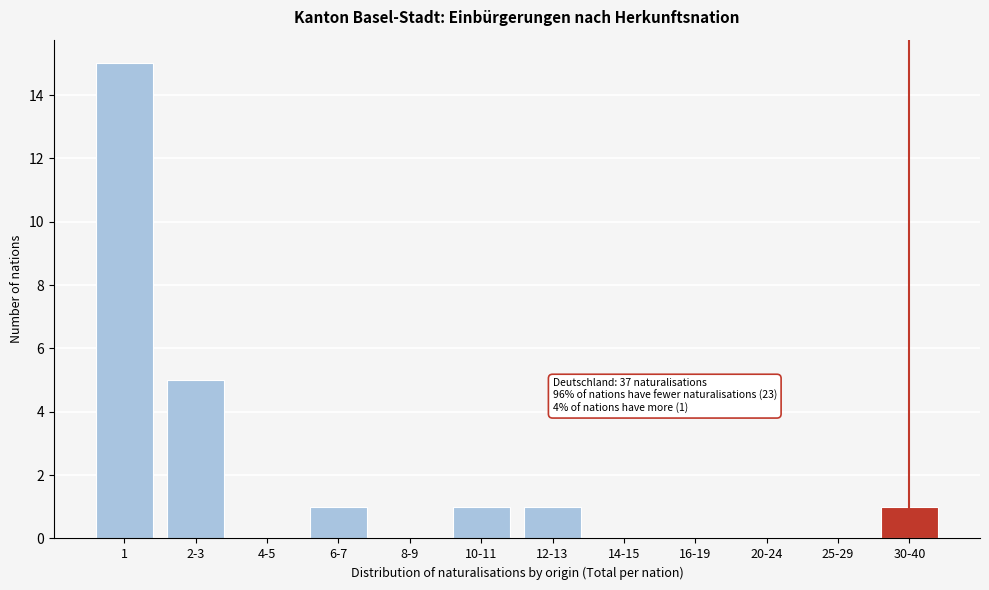

Reading right to left, transcribe all the data shown in this chart.

30-40=1	25-29=0	20-24=0	16-19=0	14-15=0	12-13=1	10-11=1	8-9=0	6-7=1	4-5=0	2-3=5	1=15